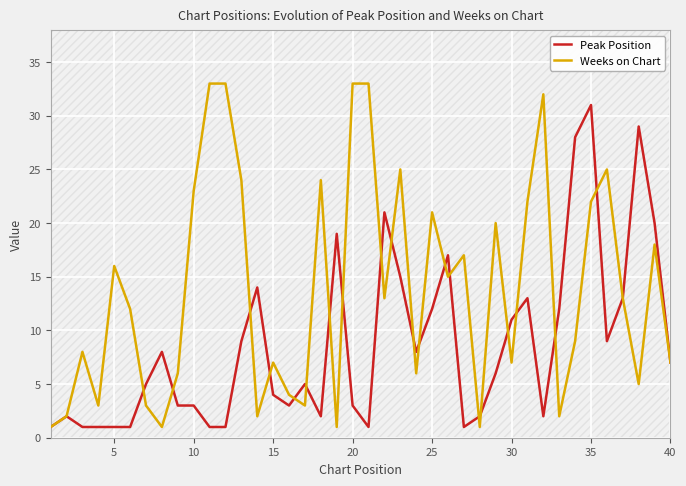

Rank the series by their maximum value, from highest to lowest.

Weeks on Chart, Peak Position